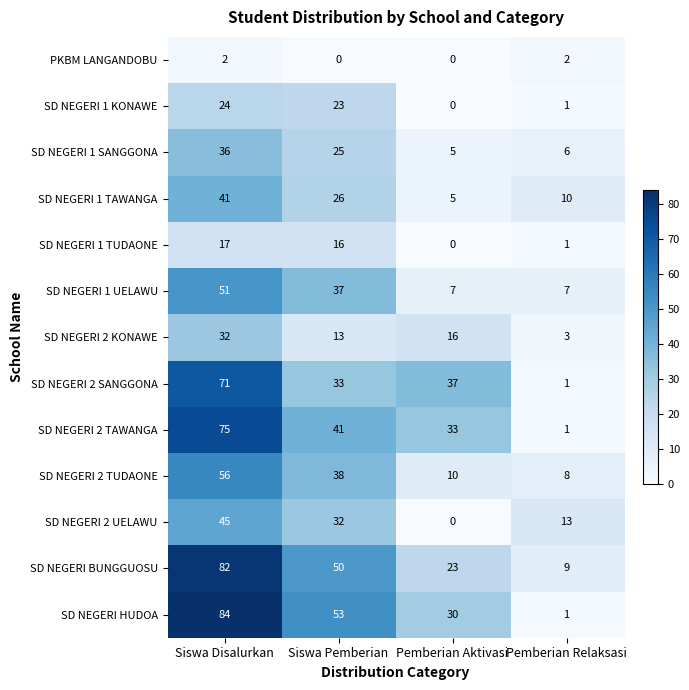

The value of SD NEGERI 1 KONAWE at Siswa Pemberian is 10. True or false?

False